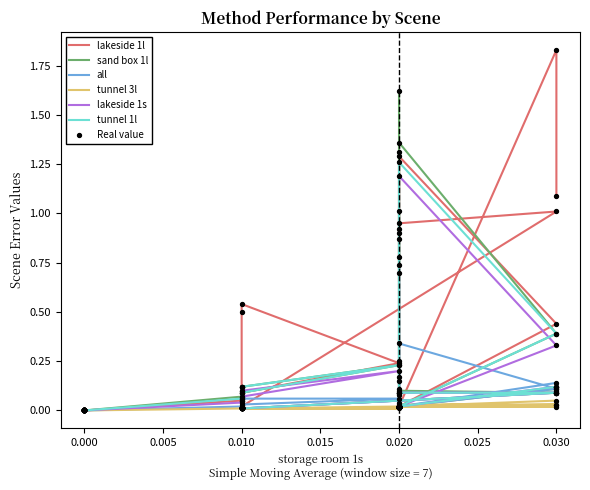

Which series contains the highest Y value?

lakeside 1l